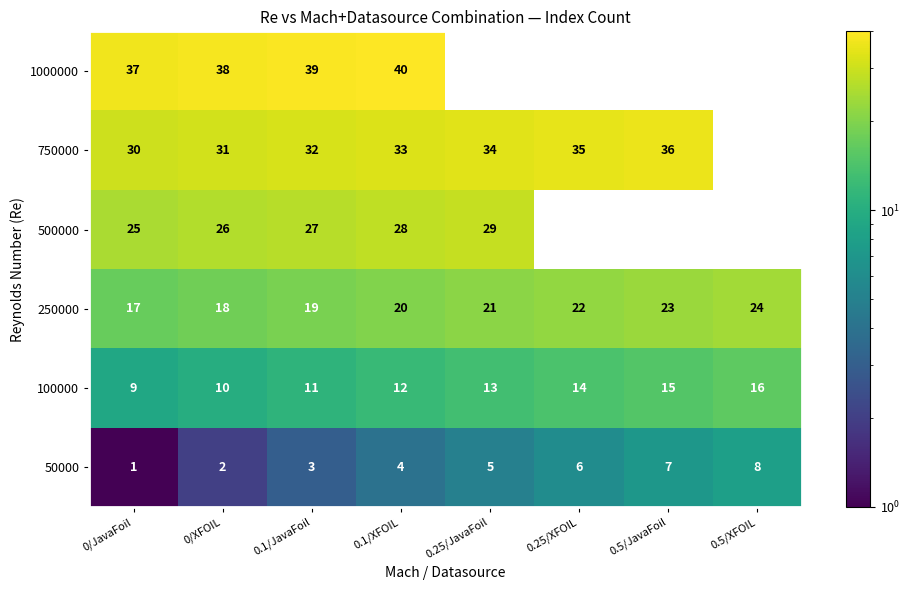

What is the difference between the 750000 values at 0.5/JavaFoil and 0/XFOIL?

5